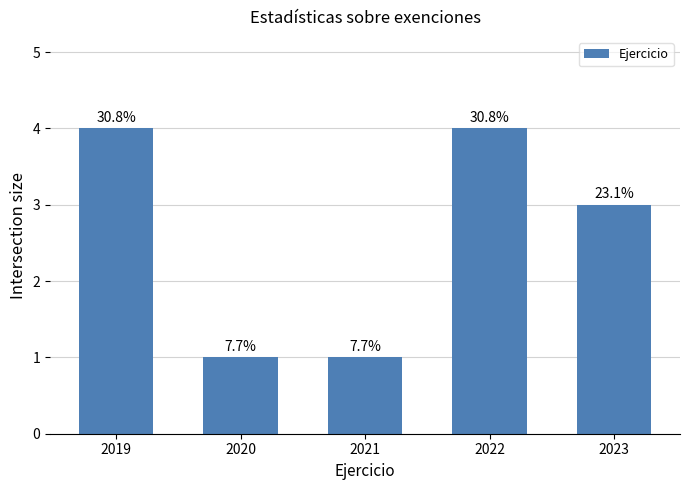

Count the values in the range 1 to 4.

5